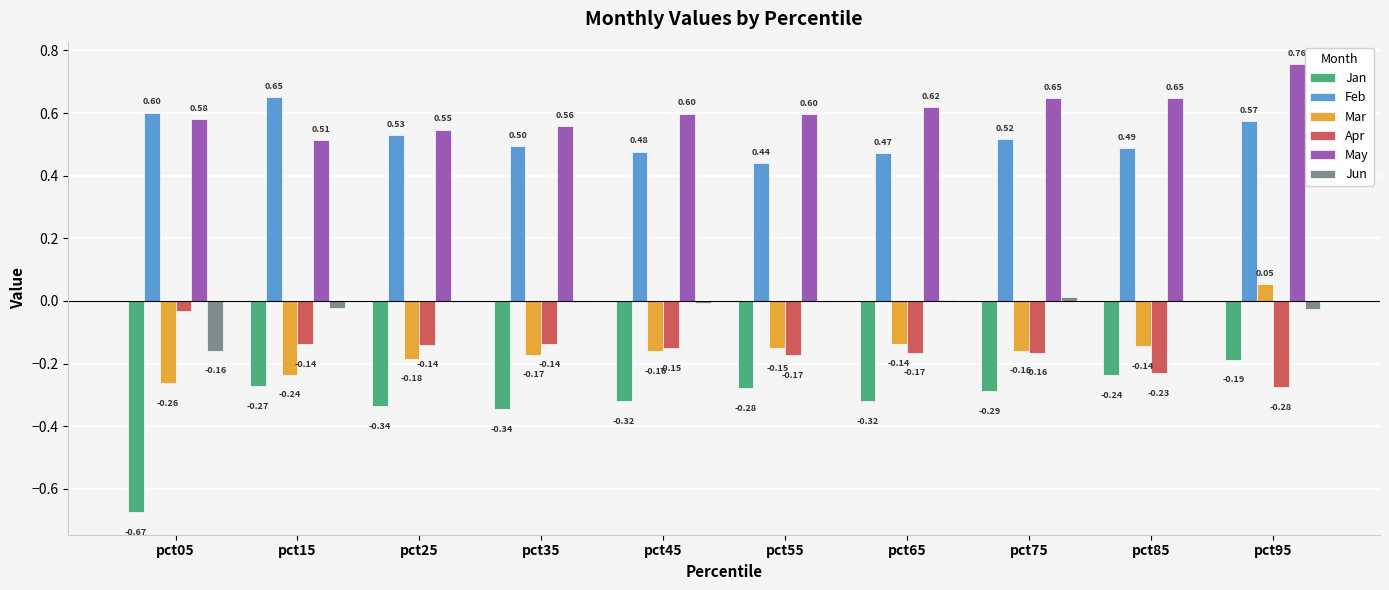

Between pct35 and pct45, which series saw the biggest shift?

May